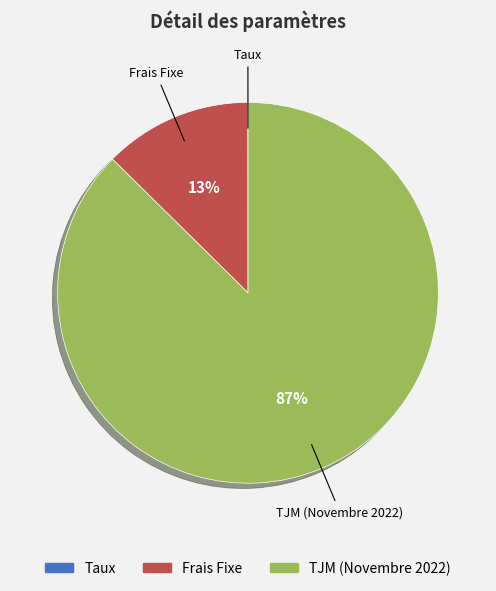

Do Frais Fixe and TJM (Novembre 2022) together represent more than half of the pie?

Yes